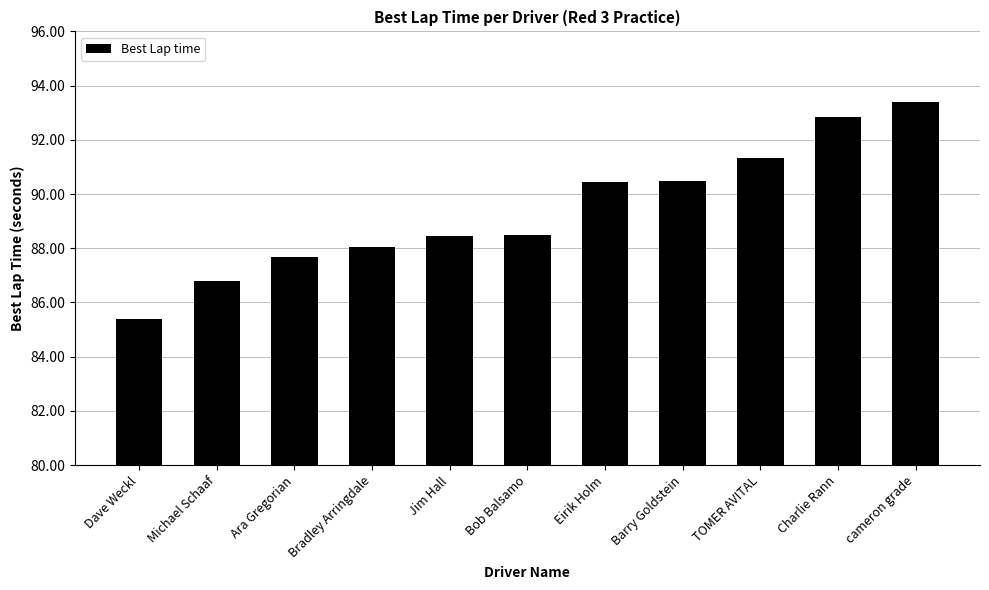

True or false: the data shows 125.6 at Dave Weckl.

False